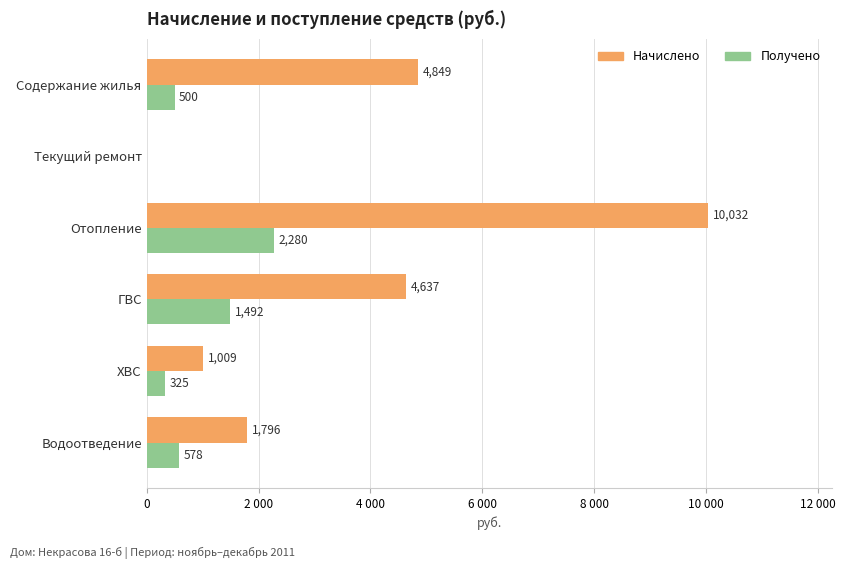

What are all the series names shown in the legend?

Начислено, Получено